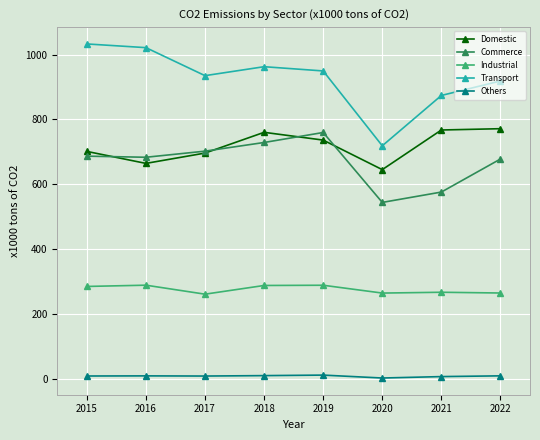

Is the value of Industrial at 2019 greater than the value of Commerce at 2016?

No